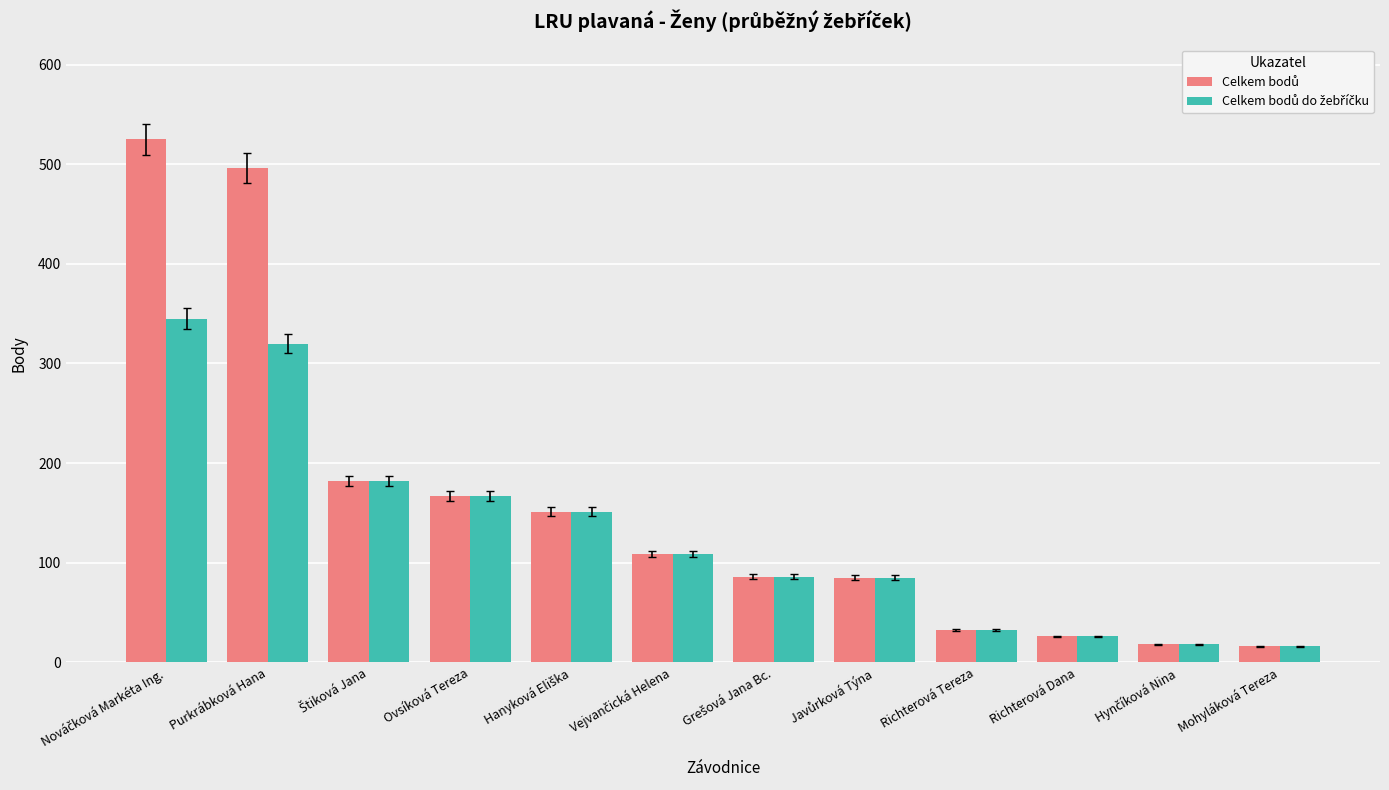

At how many categories does at least one series exceed 127?

5